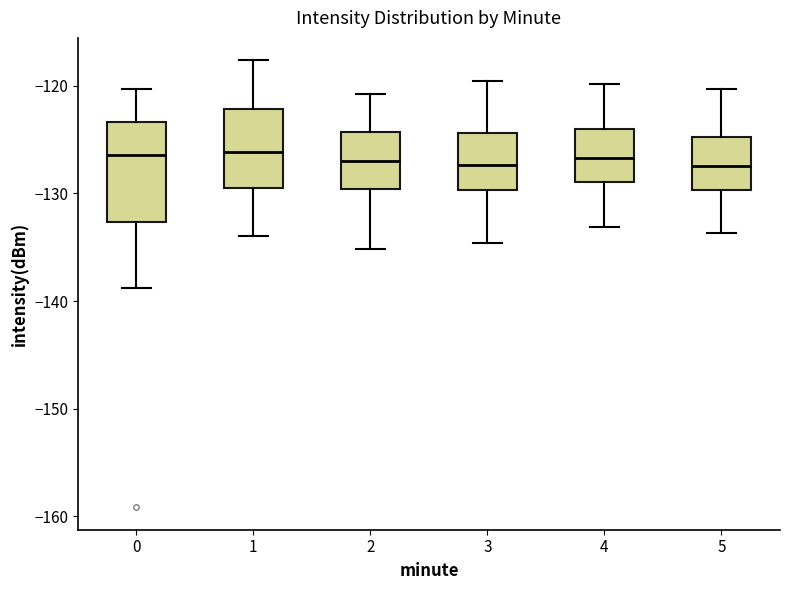

Reading left to right, transcribe this box plot: for each box, give where its median line is, the range the box spans, and where its two whiskers end, as read against the y-axis. The values are not printed on the chart, so give them approximately, as read against the axis.

0: median -126, box -133 to -123, whiskers -139 to -120
1: median -126, box -130 to -122, whiskers -134 to -118
2: median -127, box -130 to -124, whiskers -135 to -121
3: median -127, box -130 to -124, whiskers -135 to -120
4: median -127, box -129 to -124, whiskers -133 to -120
5: median -127, box -130 to -125, whiskers -134 to -120